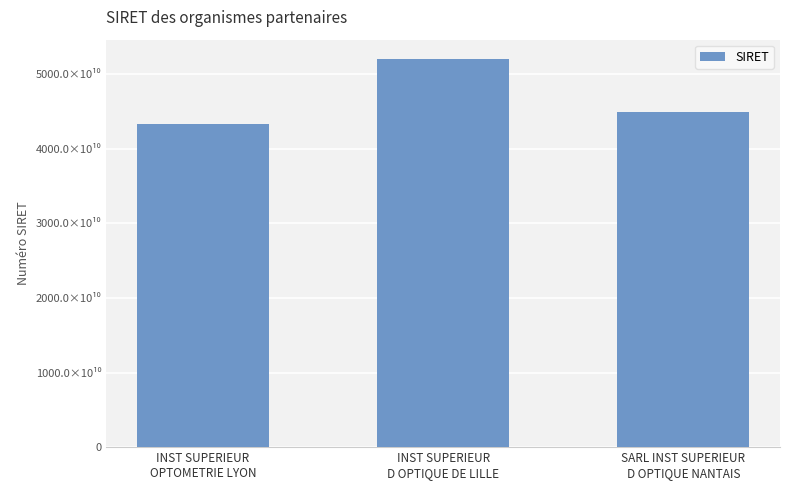

What is the difference between the maximum and minimum values?

8708761200007